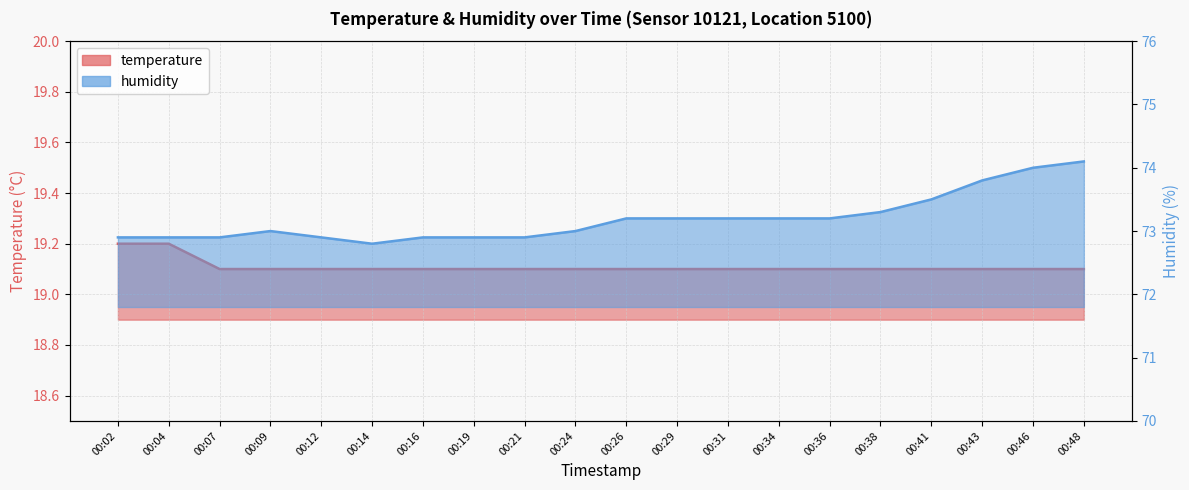

At which category is the sum across all series the highest?

00:48